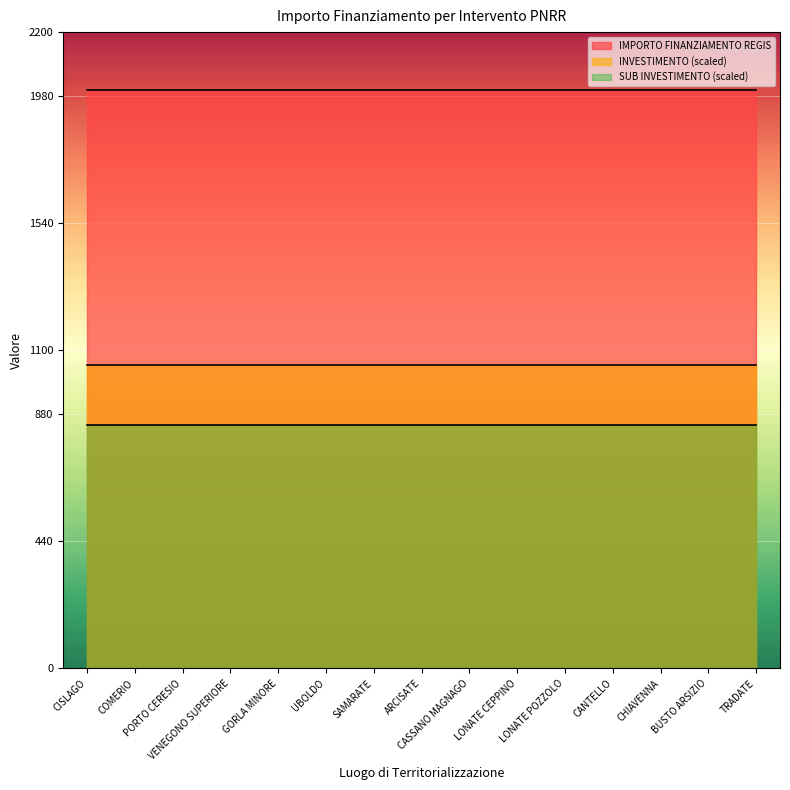

How many lines are shown in the chart?

3